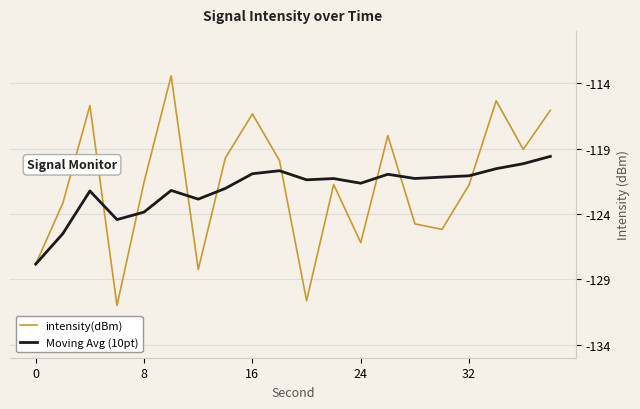

Which series has the widest spread of values?

intensity(dBm)